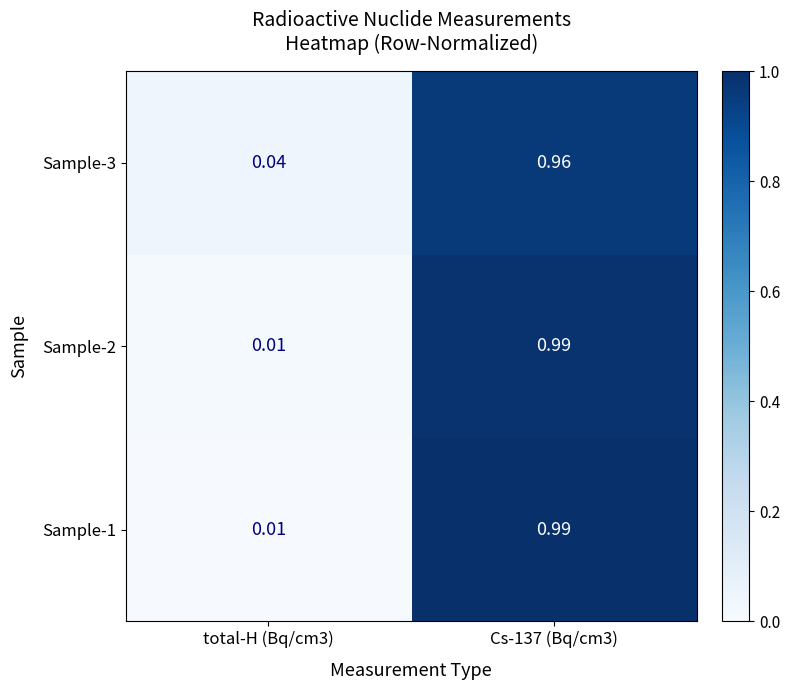

Is the value of Sample-3 at Cs-137 (Bq/cm3) greater than the value of Sample-1 at Cs-137 (Bq/cm3)?

No